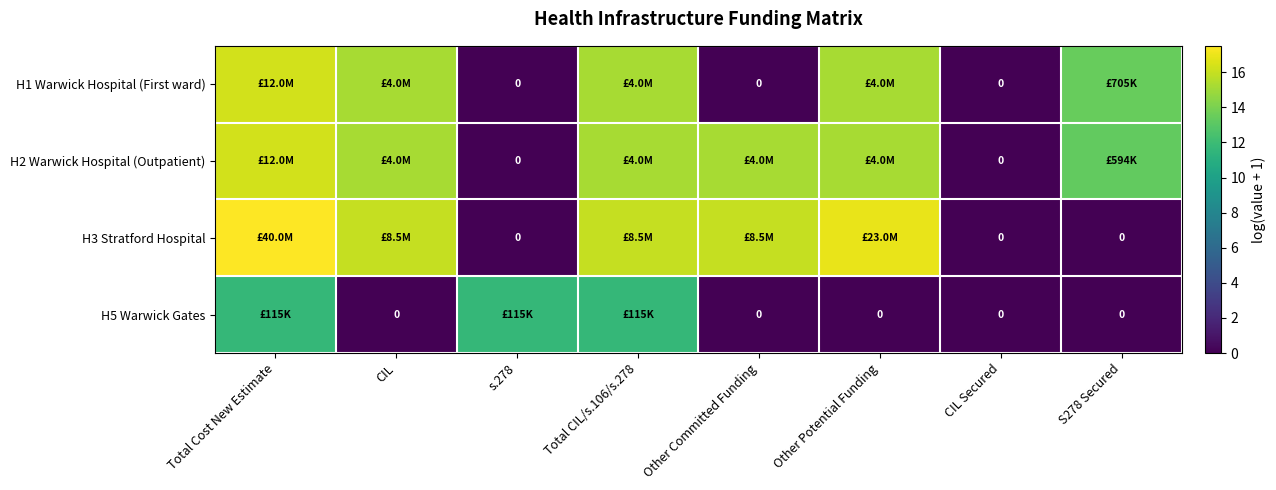

How many values in H5 Warwick Gates are above zero?

3